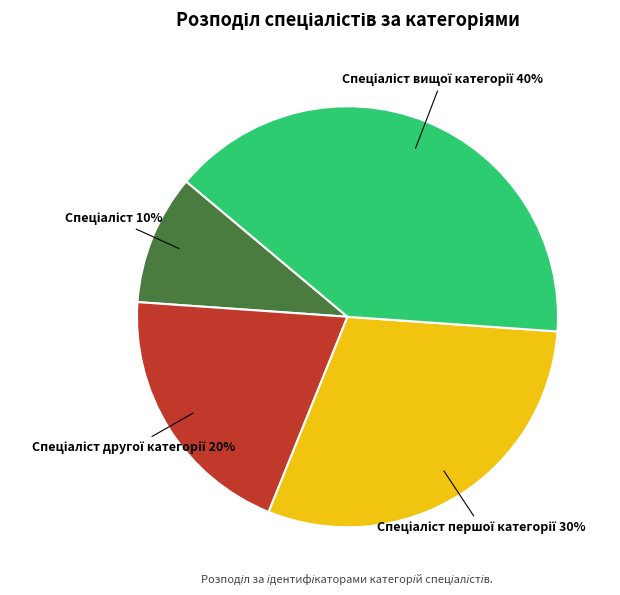

Does any single category account for the majority?

No